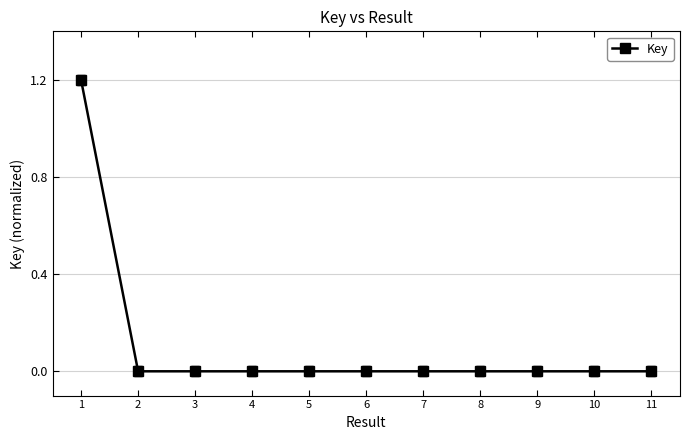

What is the sum of all values?

1.2